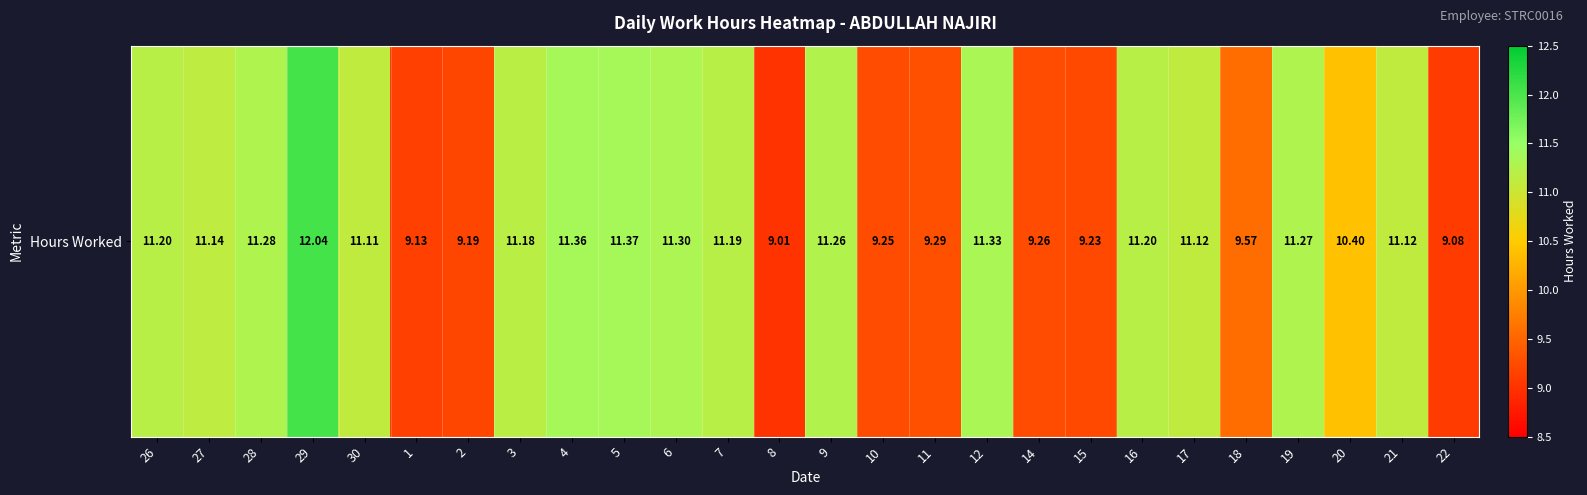

What is the difference between the maximum and minimum values?

3.0